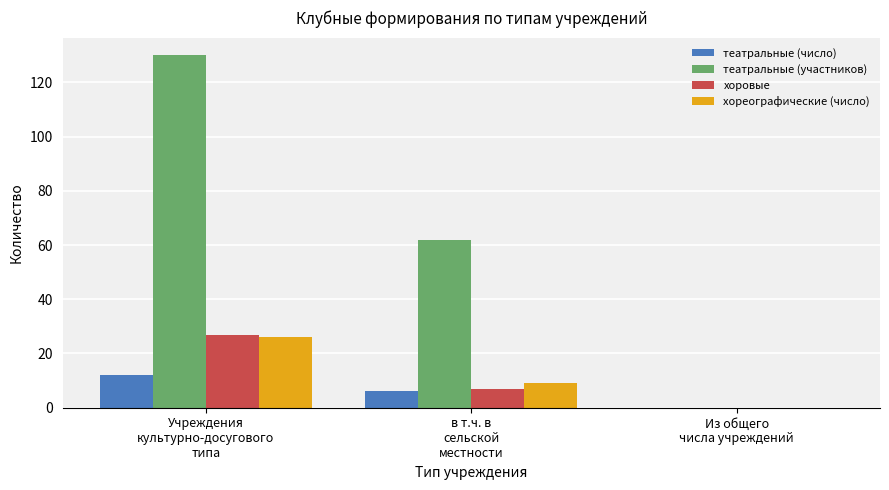

Reading left to right, list all the values displayed in this chart.

театральные (число): Учреждения
культурно-досугового
типа=12	в т.ч. в
сельской
местности=6	Из общего
числа учреждений=0
театральные (участников): Учреждения
культурно-досугового
типа=130	в т.ч. в
сельской
местности=62	Из общего
числа учреждений=0
хоровые: Учреждения
культурно-досугового
типа=27	в т.ч. в
сельской
местности=7	Из общего
числа учреждений=0
хореографические (число): Учреждения
культурно-досугового
типа=26	в т.ч. в
сельской
местности=9	Из общего
числа учреждений=0